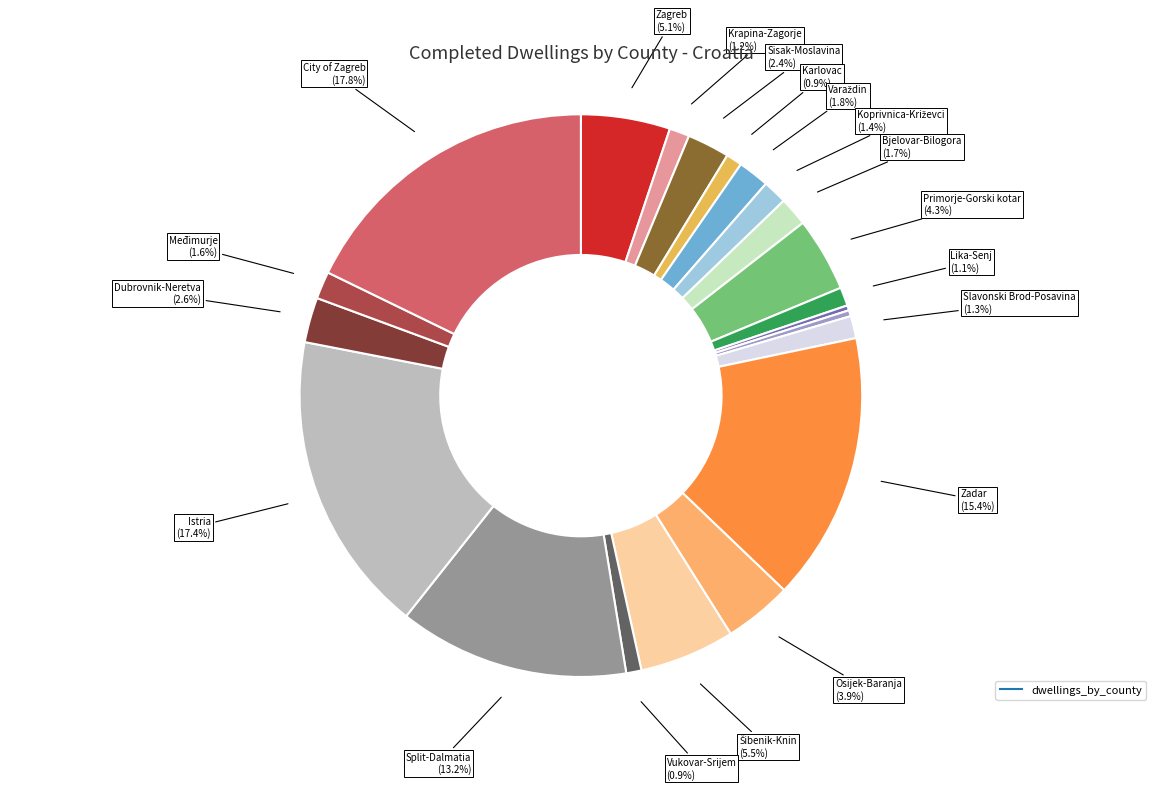

Which category has the biggest portion of the pie?

City of Zagreb